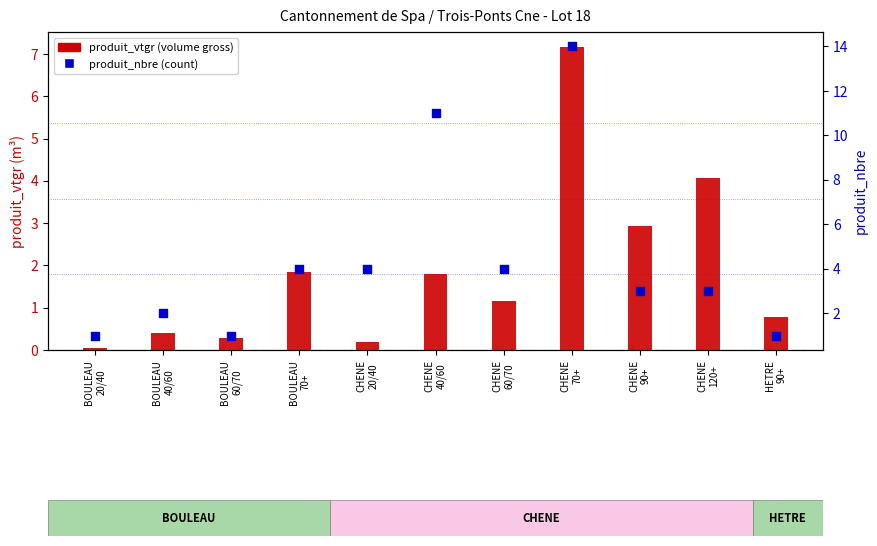

Which series reaches the maximum Y coordinate?

produit_nbre